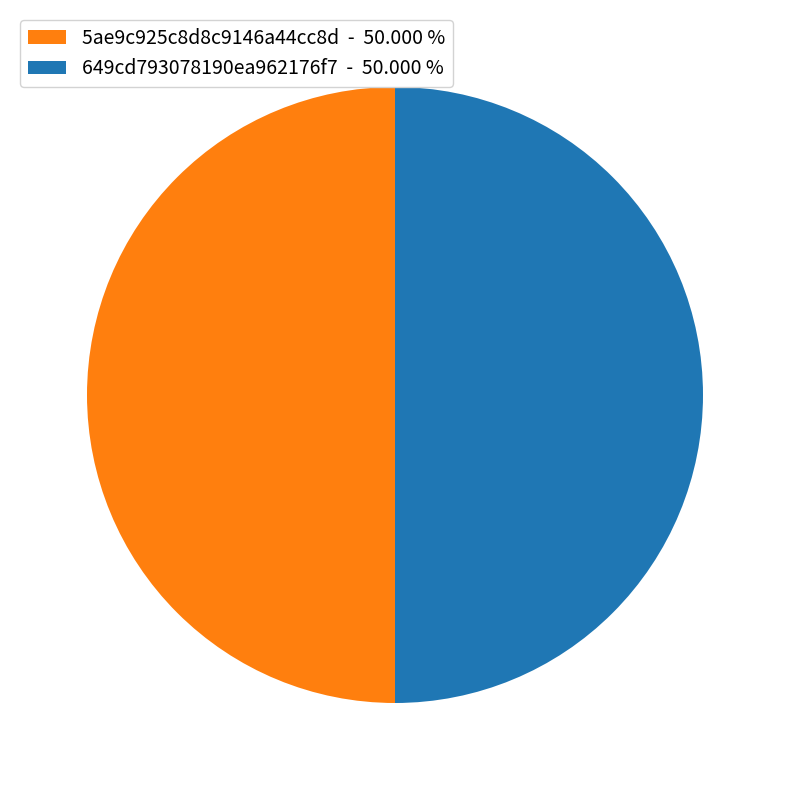

Is the sum of 5ae9c925c8d8c9146a44cc8d - 50.000 % and 649cd793078190ea962176f7 - 50.000 % greater than half?

Yes